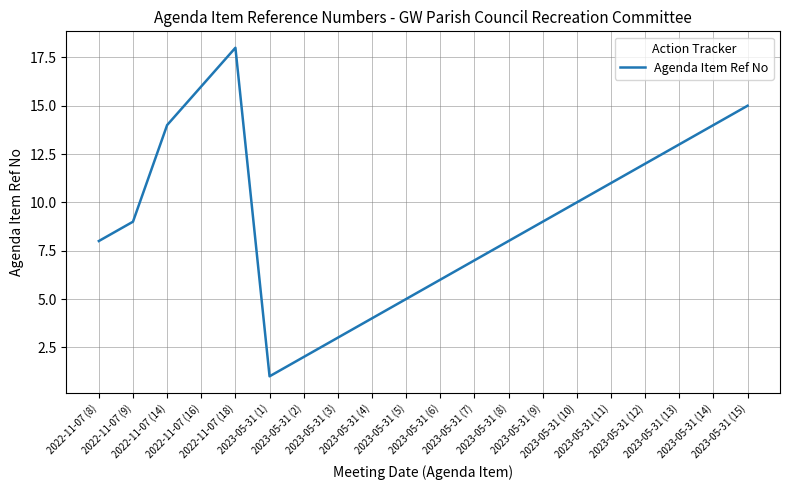

How many lines are shown in the chart?

1